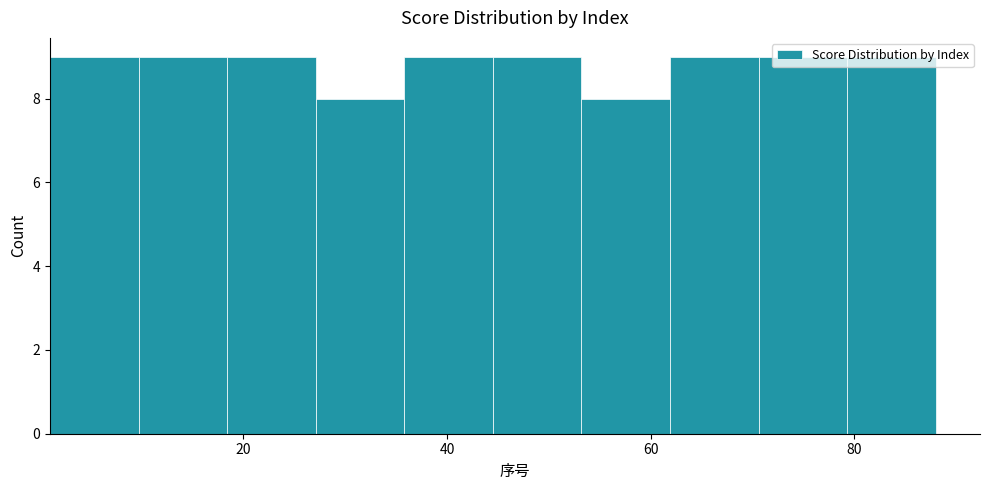

How tall is the bar that spans 18 to 28 on the x-axis? Neither the bar edges nor the heights are printed on the chart, so give them approximately, as read against the axes.

9